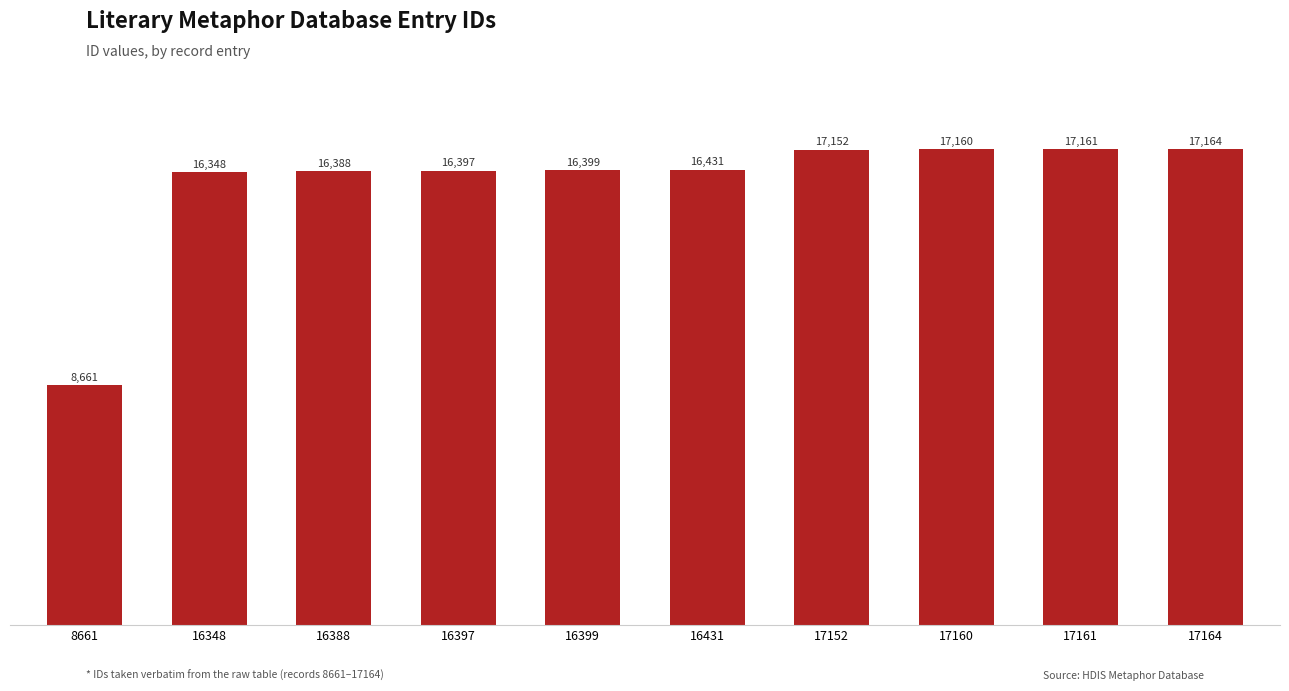

Does the chart contain stacked bars?

No